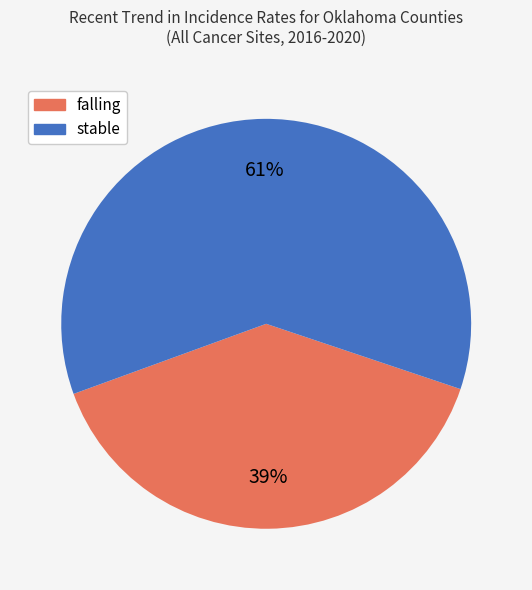

How many slices are in this pie chart?

2